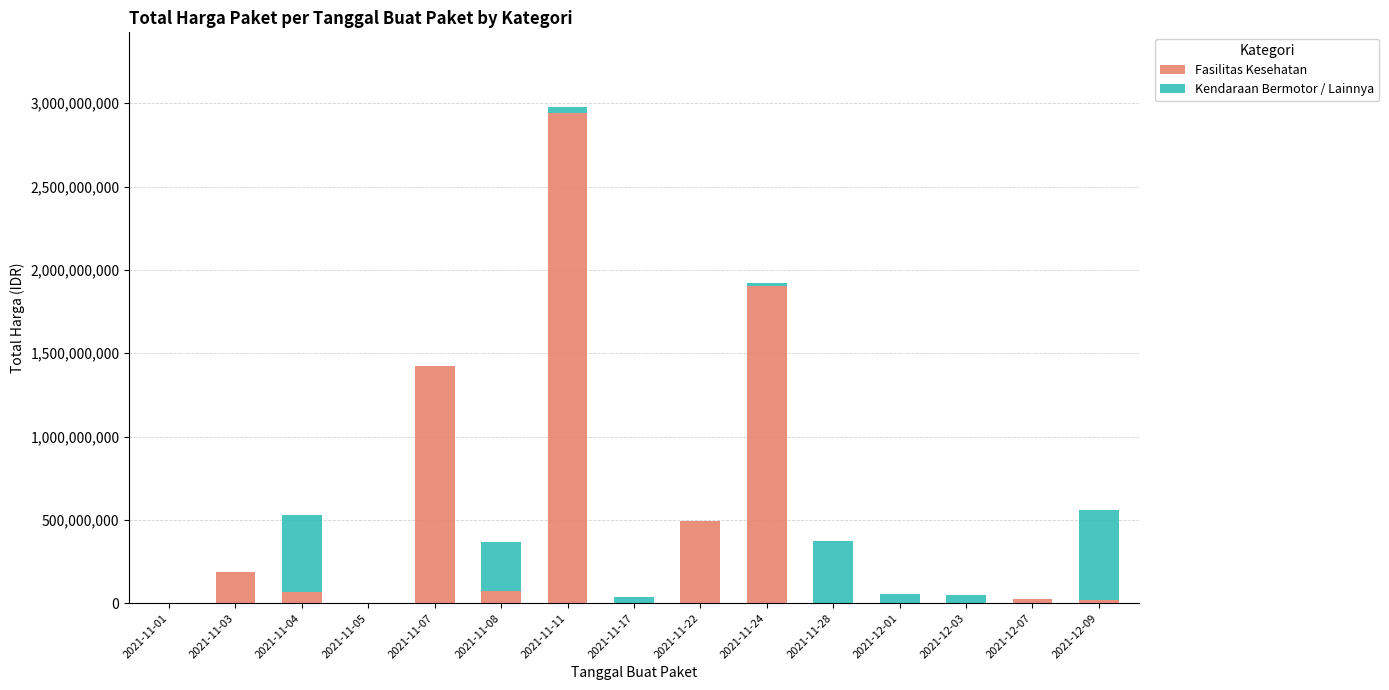

Which category has the highest value in the Fasilitas Kesehatan series?

2021-11-11